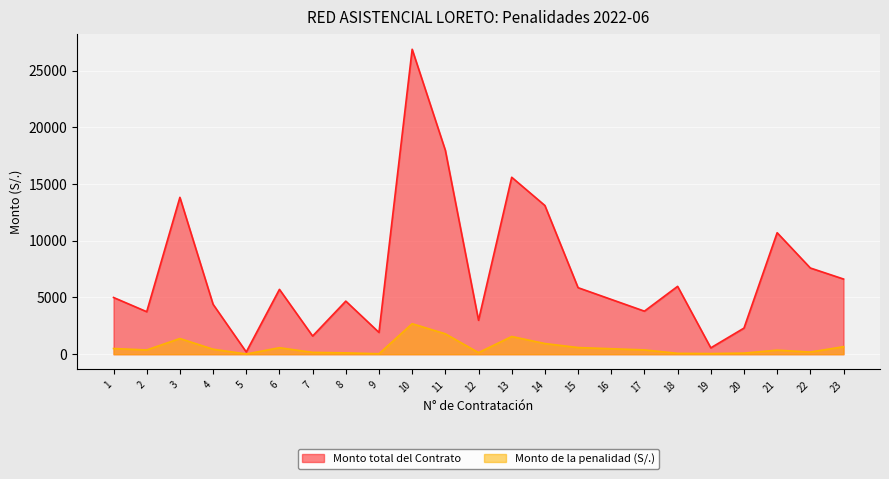

Is it true that Monto total del Contrato equals 13110.0 at 14?

True